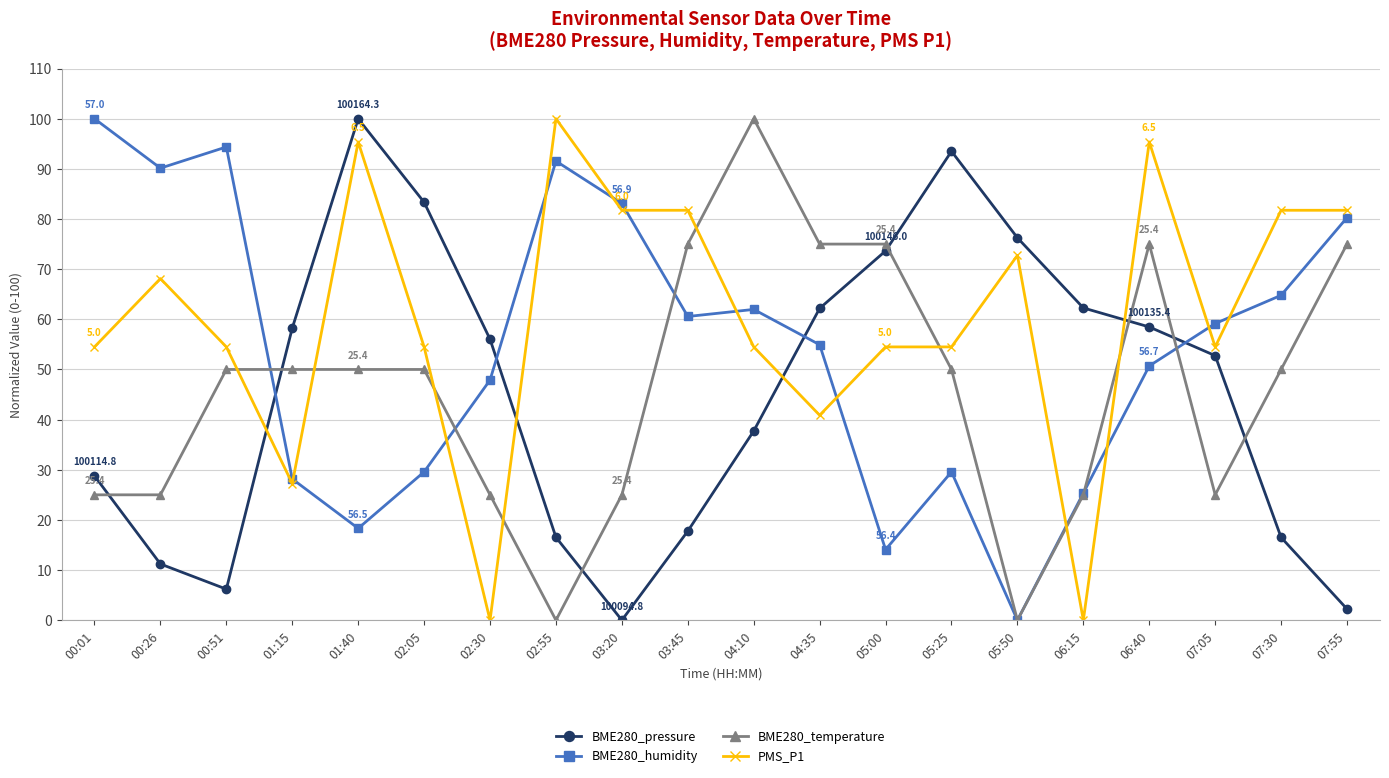

Between 02:30 and 04:10, which series saw the biggest shift?

BME280_temperature